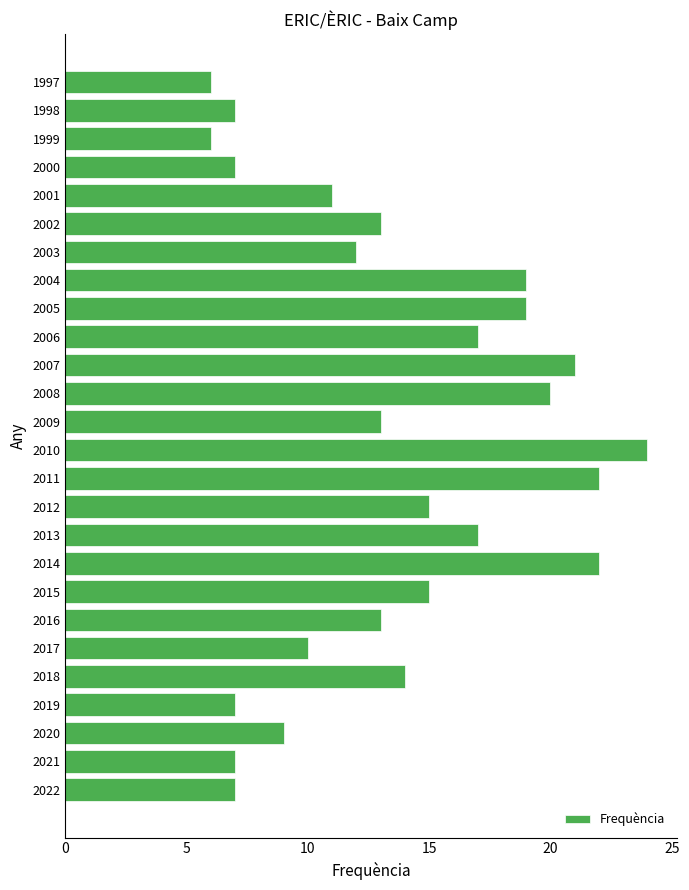

What is the change in value from 2019 to 2006?

+10